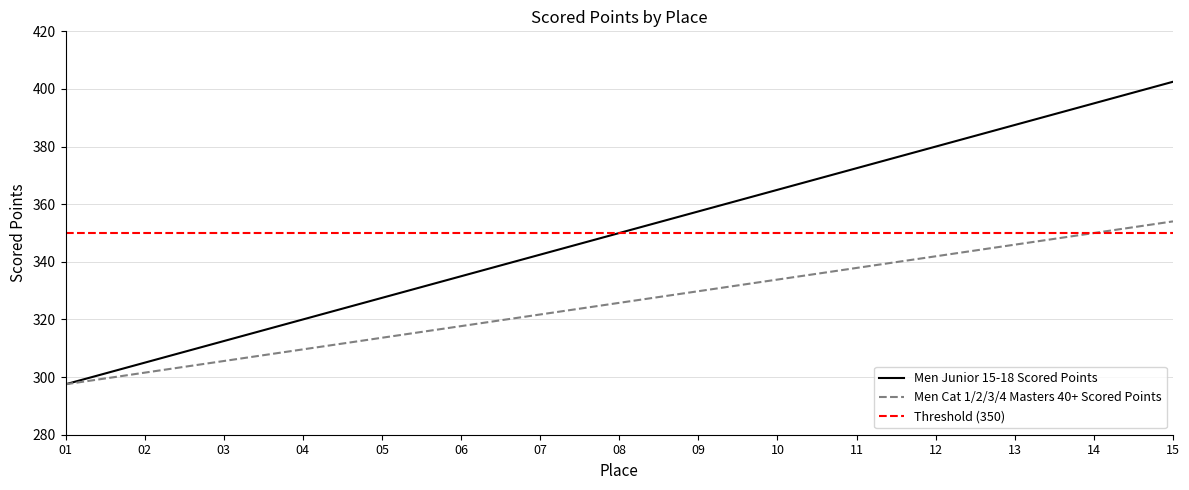

What is the total value across all series at 04?

979.6